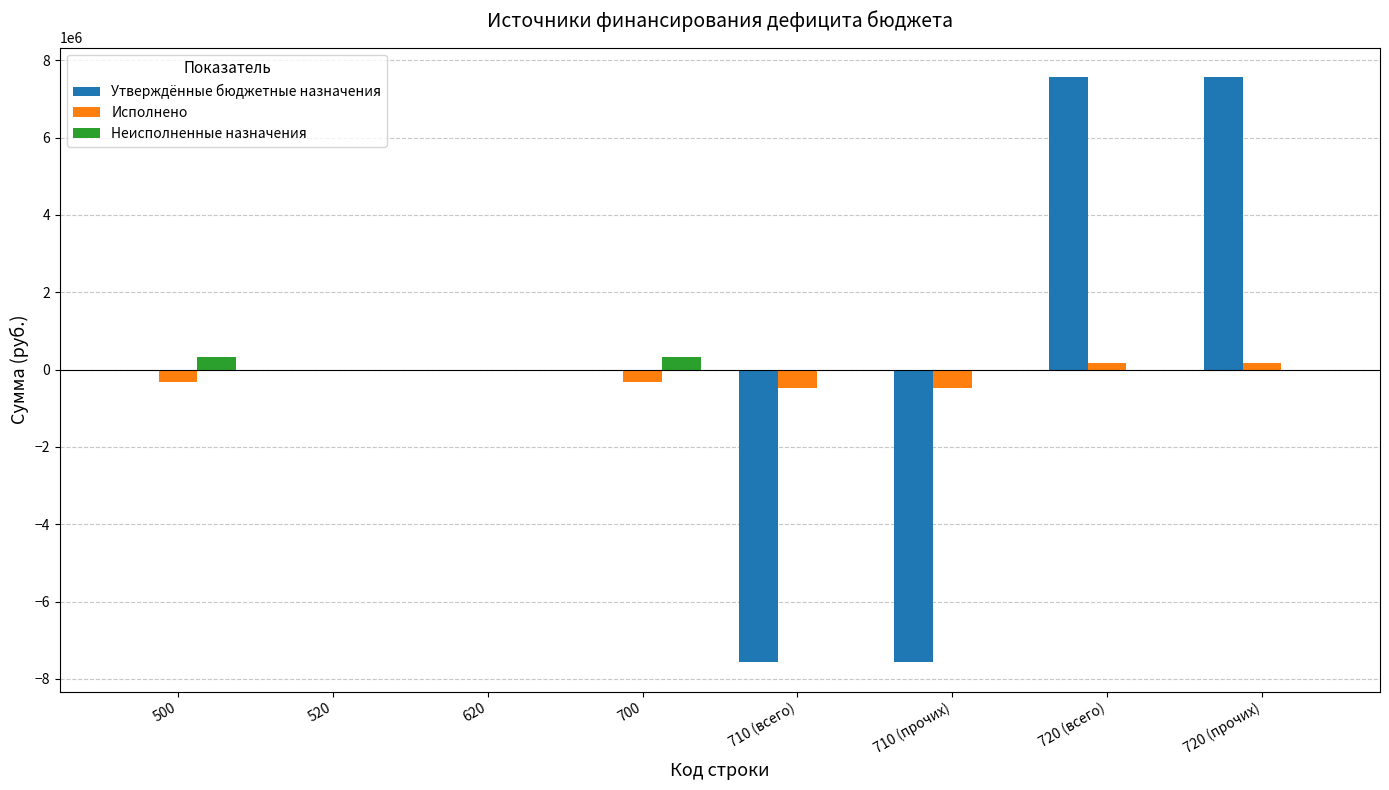

Reading right to left, extract all data points from this chart.

Утверждённые бюджетные назначения: 720 (прочих)=7572238.7	720 (всего)=7572238.7	710 (прочих)=-7572238.7	710 (всего)=-7572238.7	700=0.0	620=0.0	520=0.0	500=0.0
Исполнено: 720 (прочих)=170033.8	720 (всего)=170033.8	710 (прочих)=-487799.7	710 (всего)=-487799.7	700=-317765.9	620=0.0	520=0.0	500=-317765.9
Неисполненные назначения: 720 (прочих)=0.0	720 (всего)=0.0	710 (прочих)=0.0	710 (всего)=0.0	700=317765.9	620=0.0	520=0.0	500=317765.9